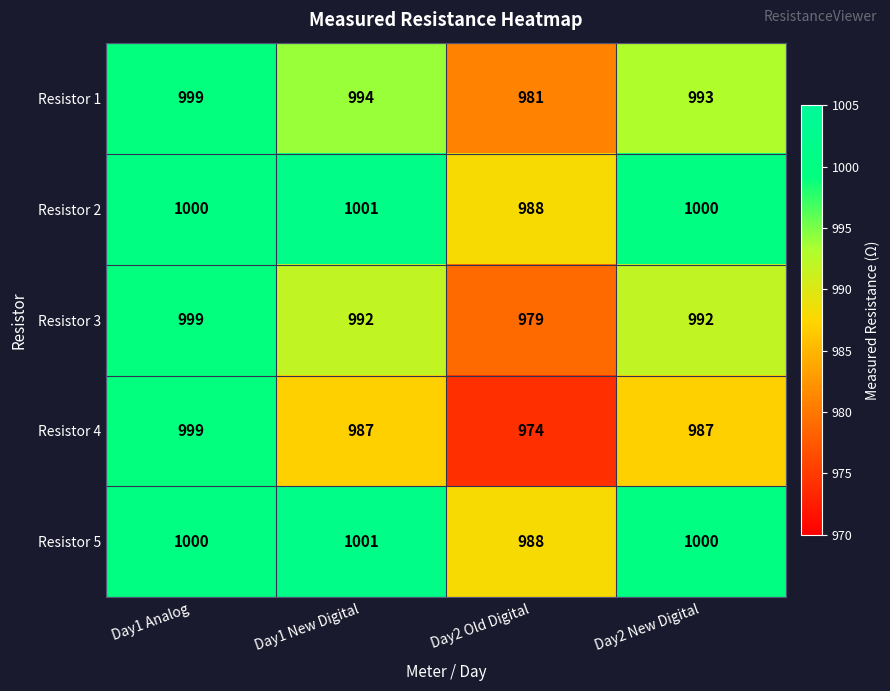

At how many categories does at least one series exceed 982?

4